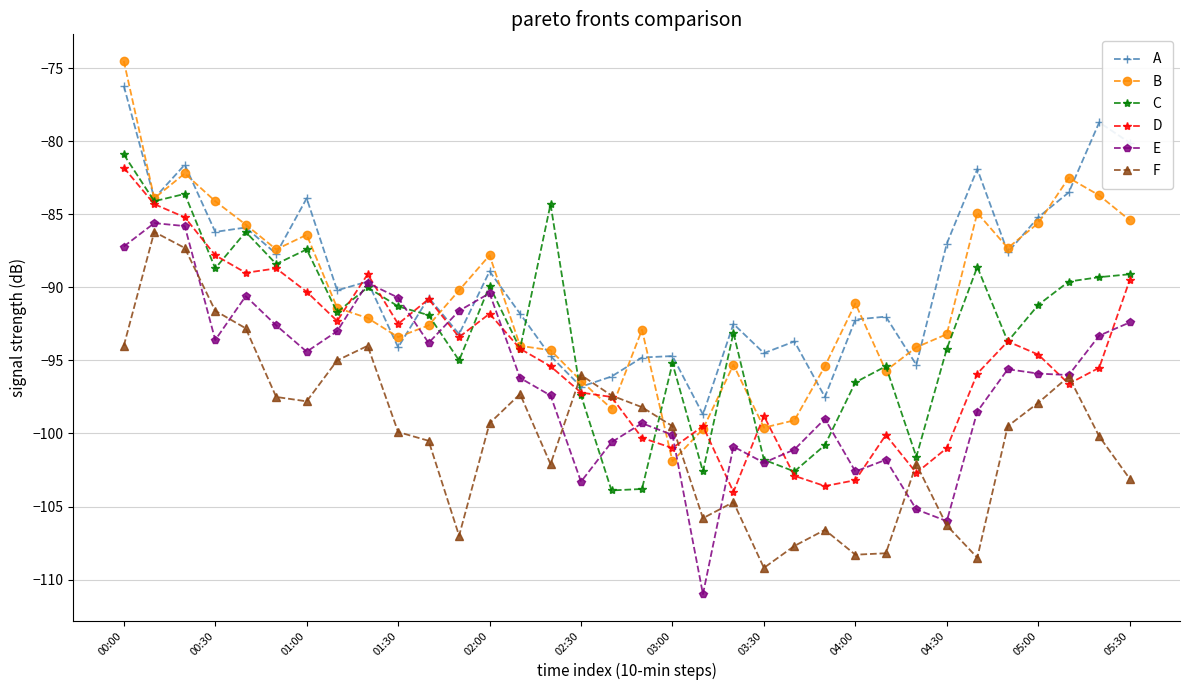

What is the value of the F point at the 21st from the left?

-104.7